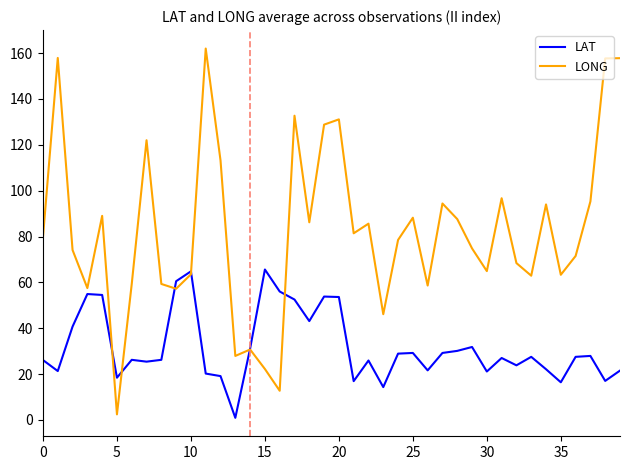

List the series in order of their overall mean, lowest first.

LAT, LONG